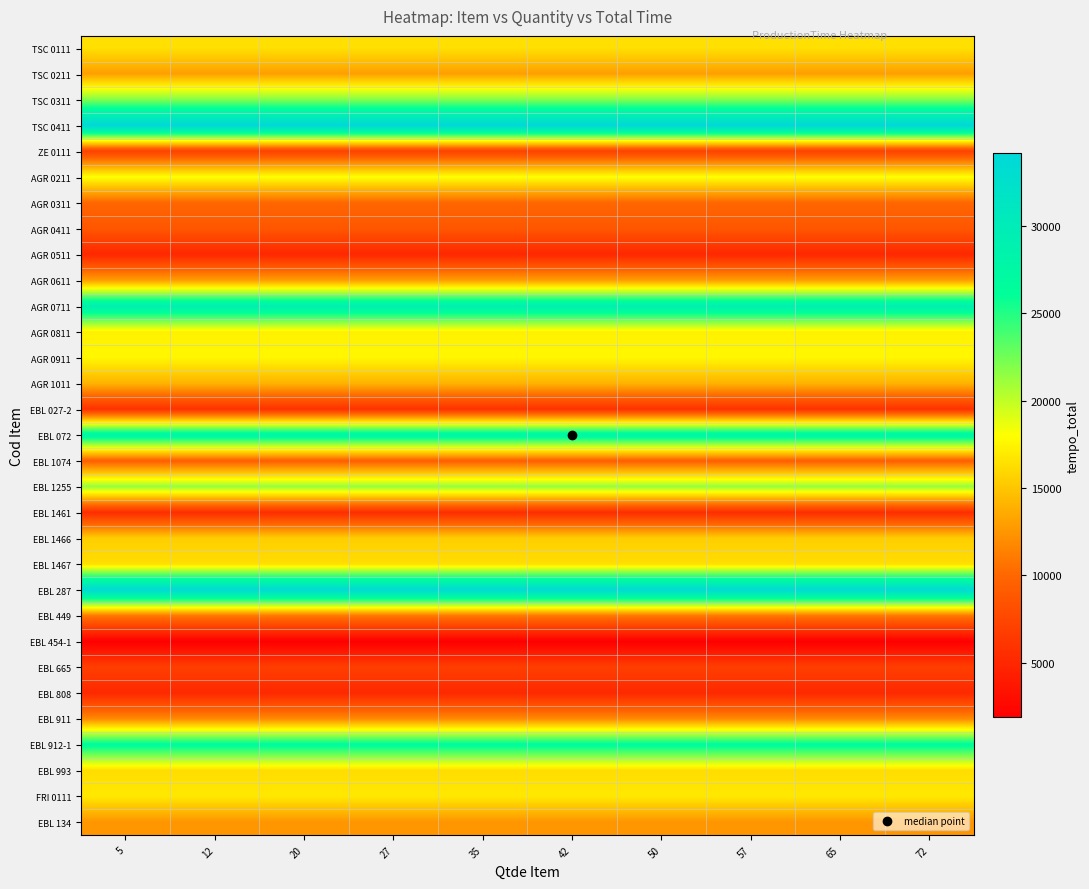

What is the difference between the highest and lowest values at 12?

32289